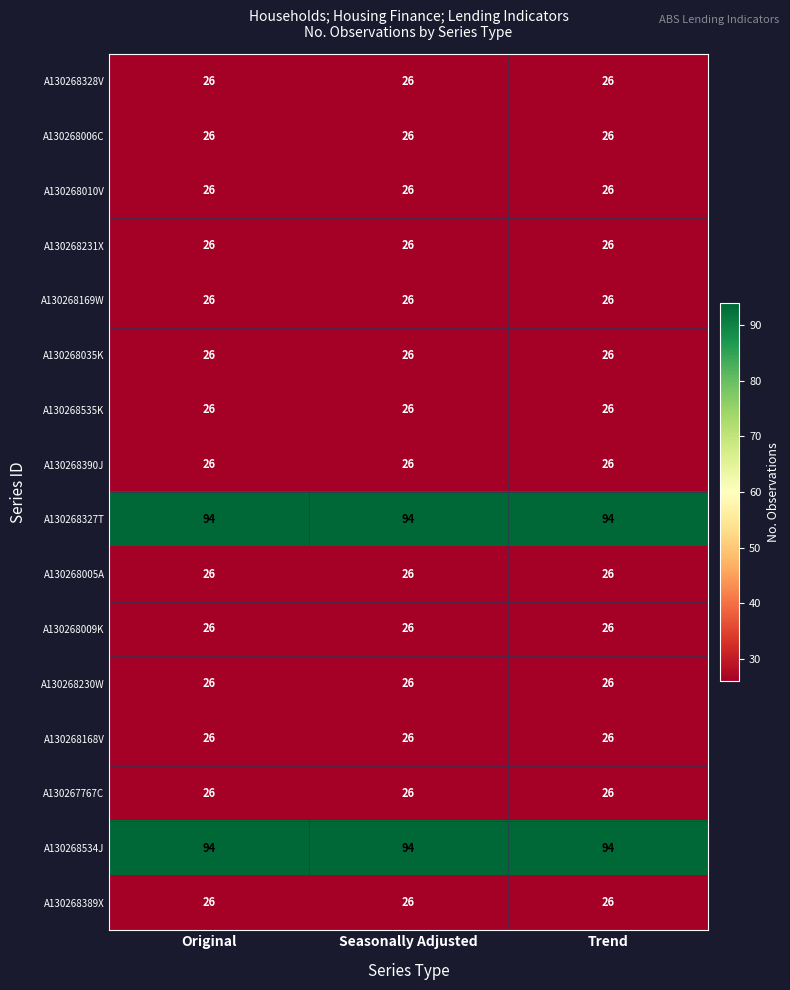

What is the minimum value shown in the chart?

26